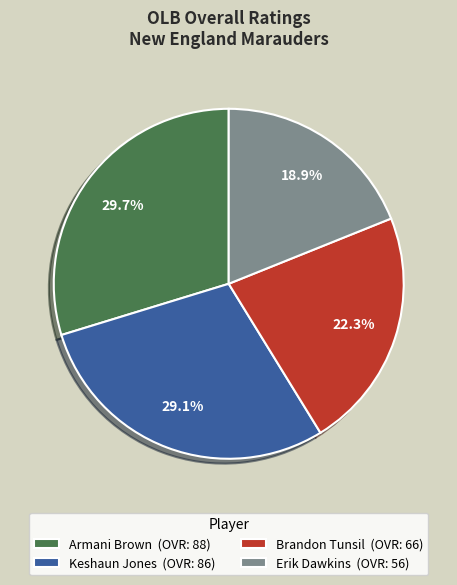

Count the number of slices in the pie.

4